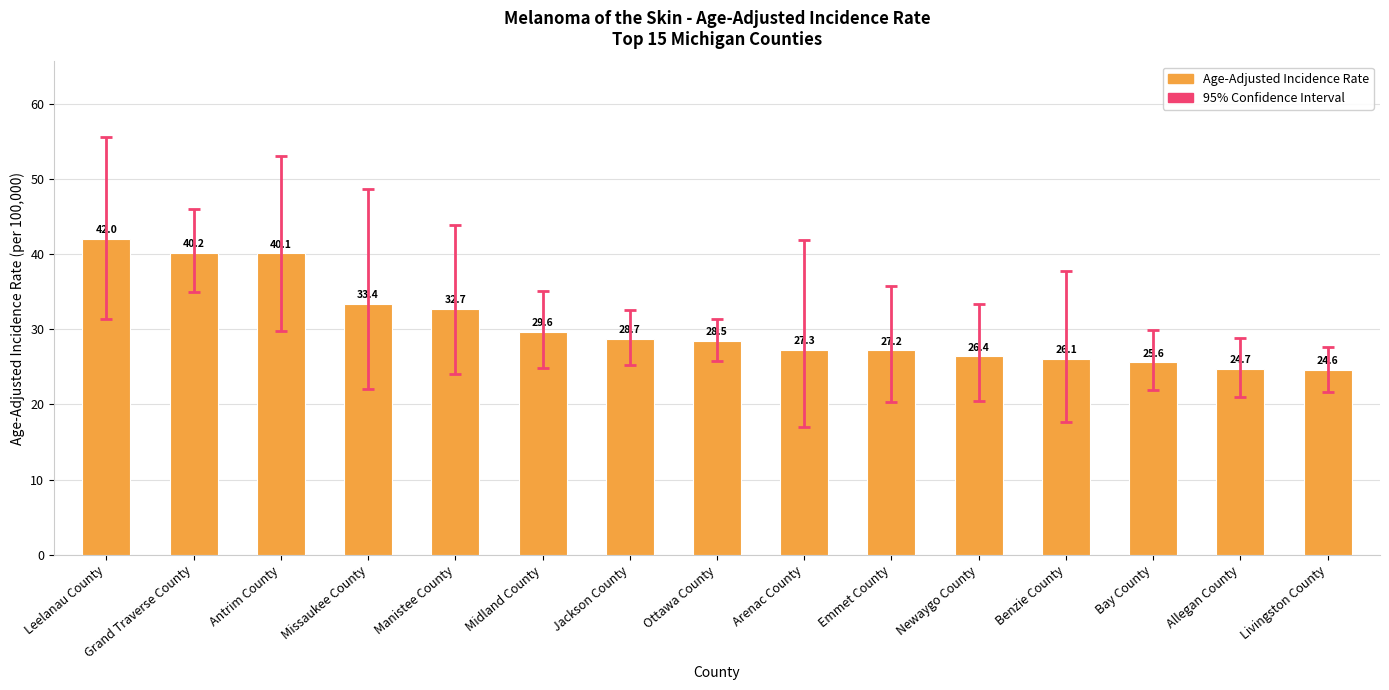

How many categories are shown in the chart?

15